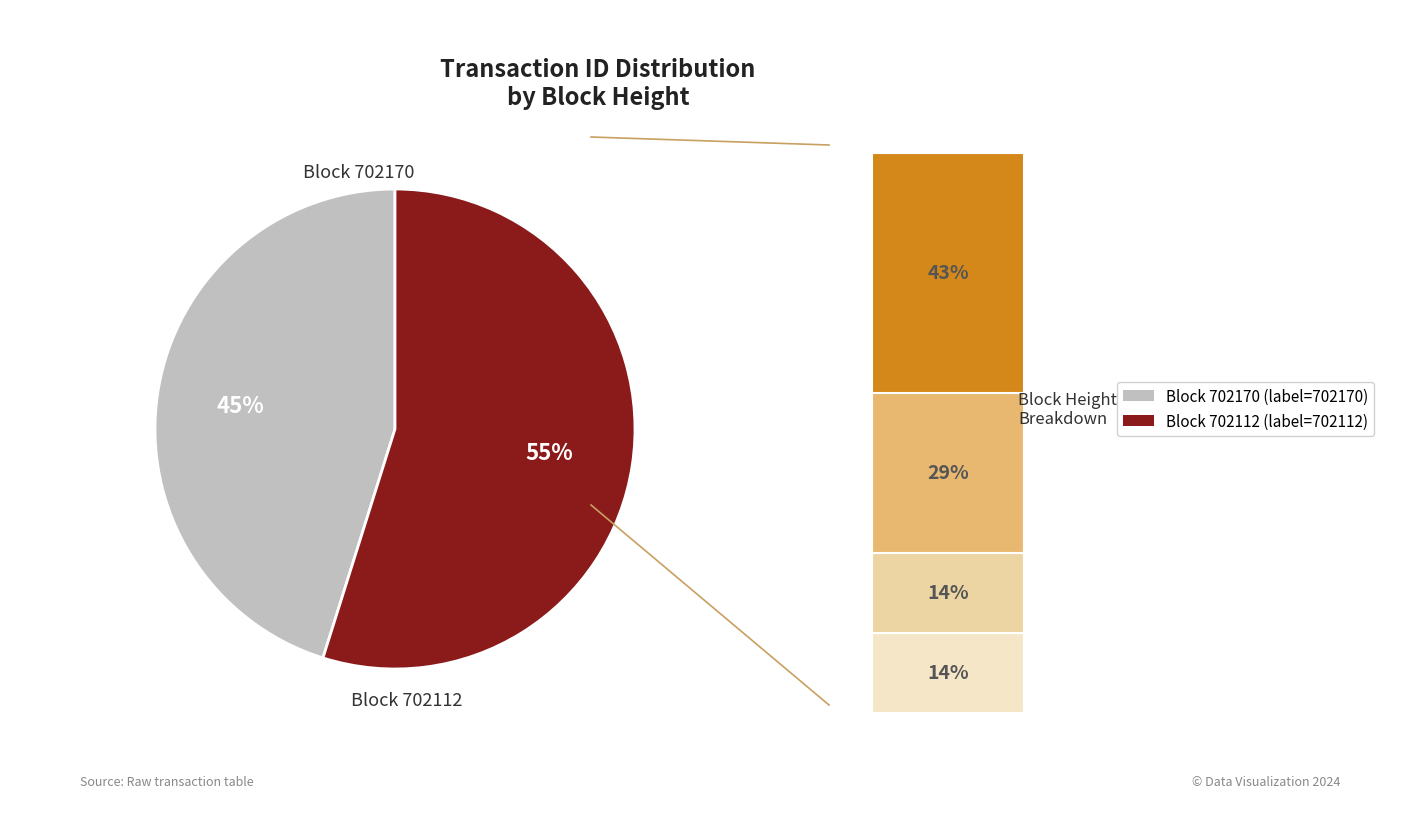

What is the ratio of the value at 702170 to the value at 702112?

0.8